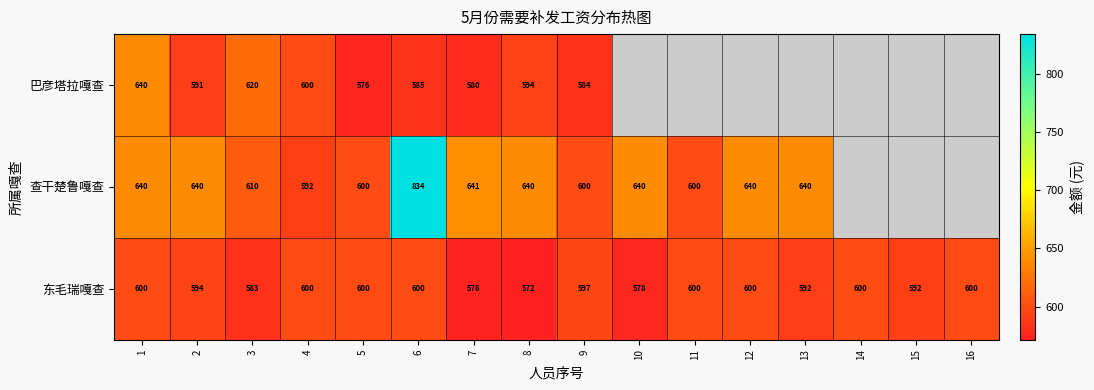

What is the spread (max minus min) of values at 6?

249